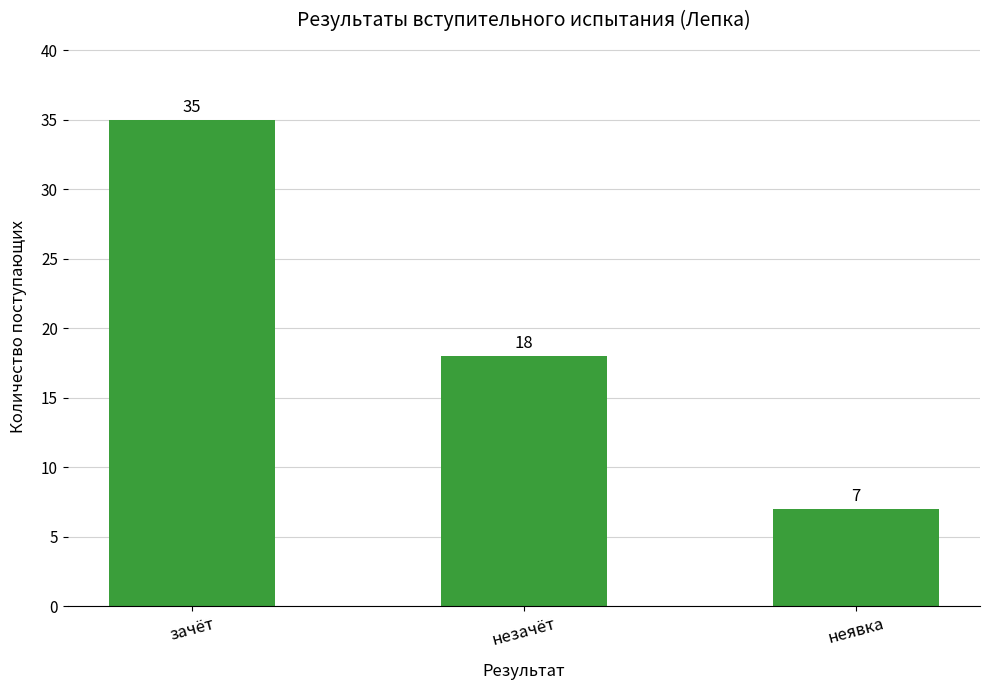

What is the difference between the maximum and minimum values?

28